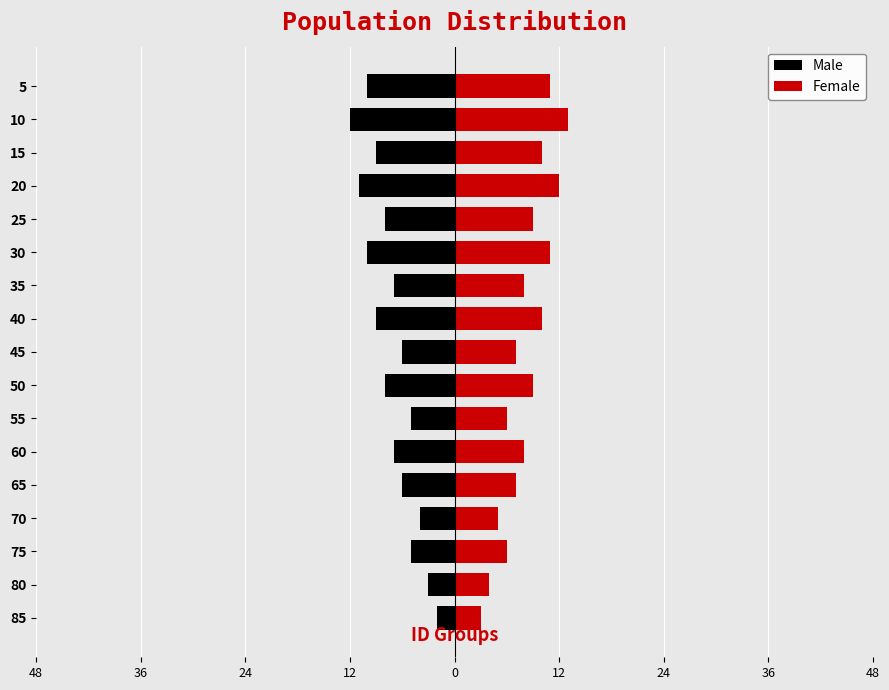

What is the maximum value for Female?

13